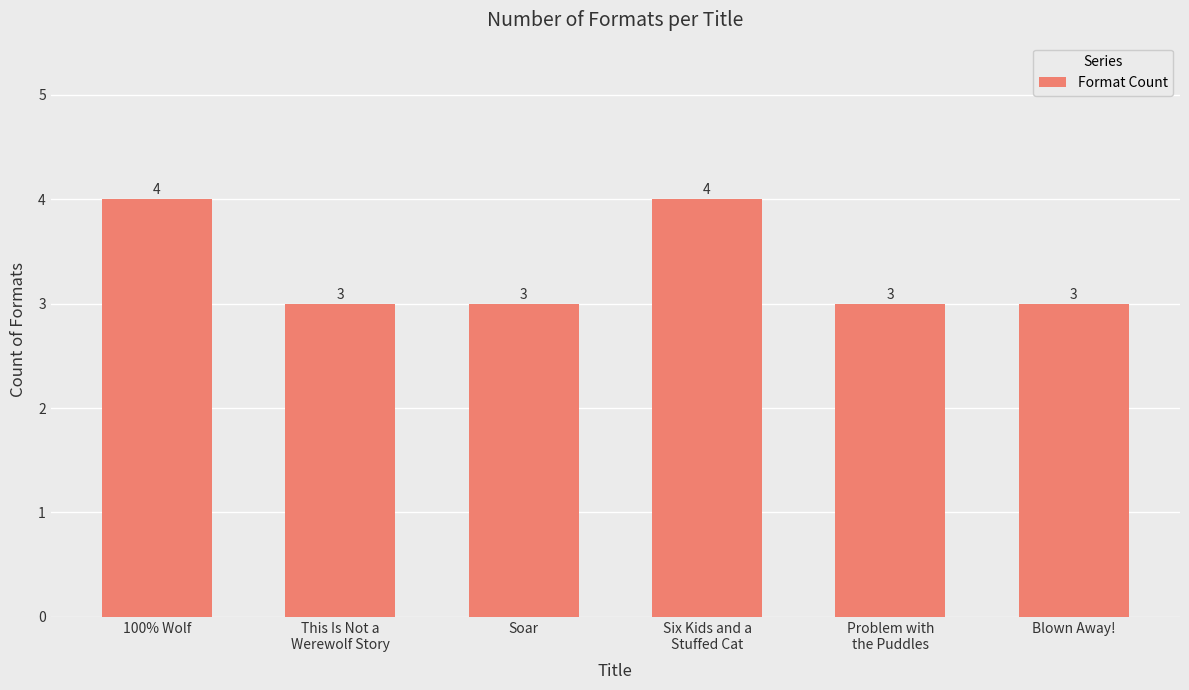

How many series are shown in this chart?

1